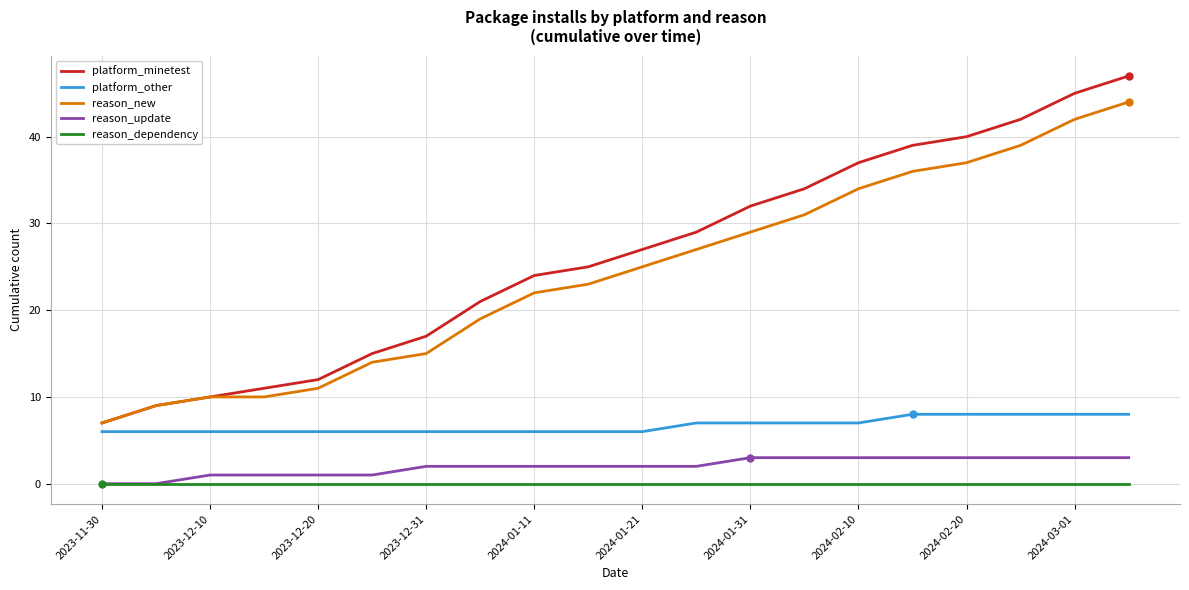

True or false: platform_other and reason_dependency intersect in this chart.

False